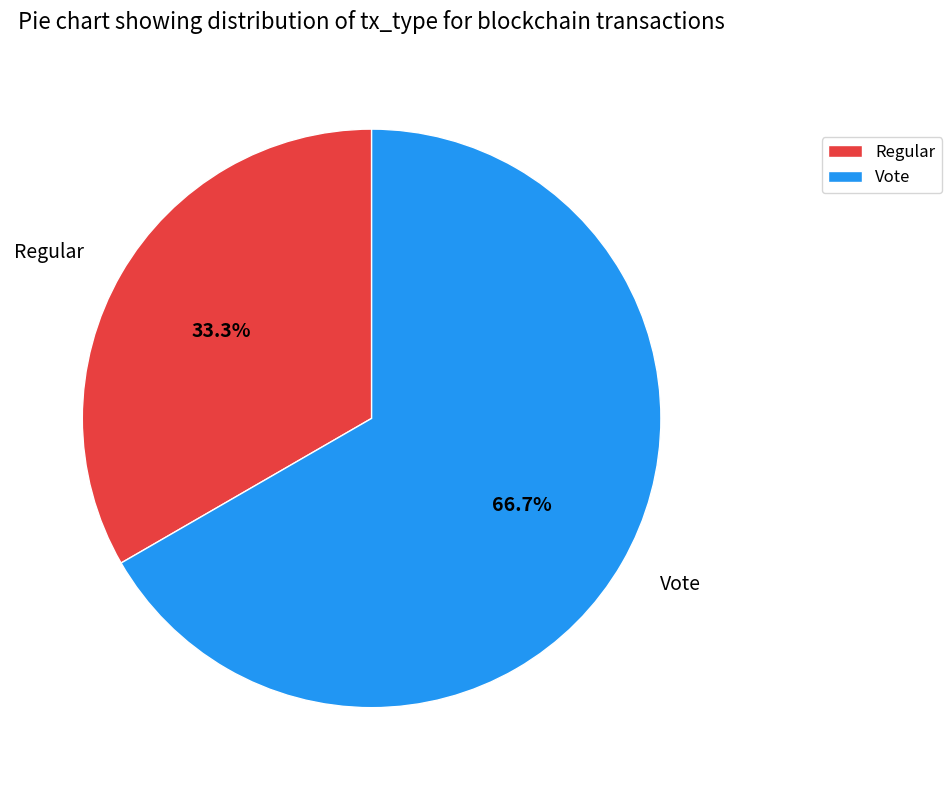

Is Vote the majority of the pie?

Yes